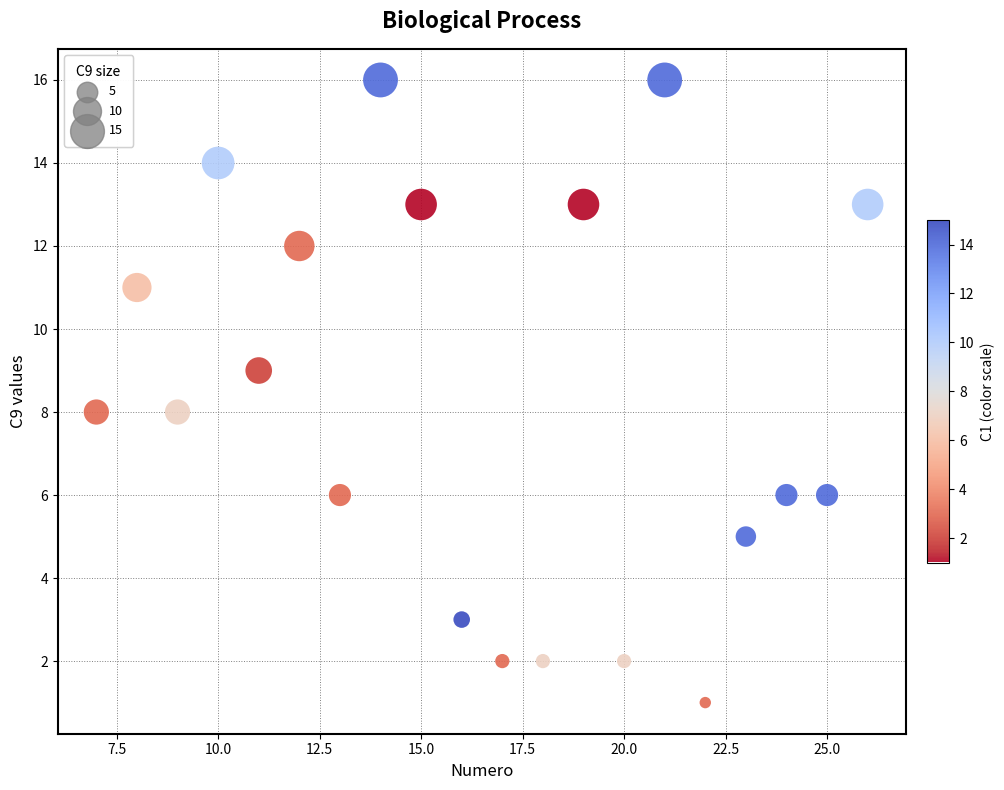

What is the range of Y values (max minus min)?

15